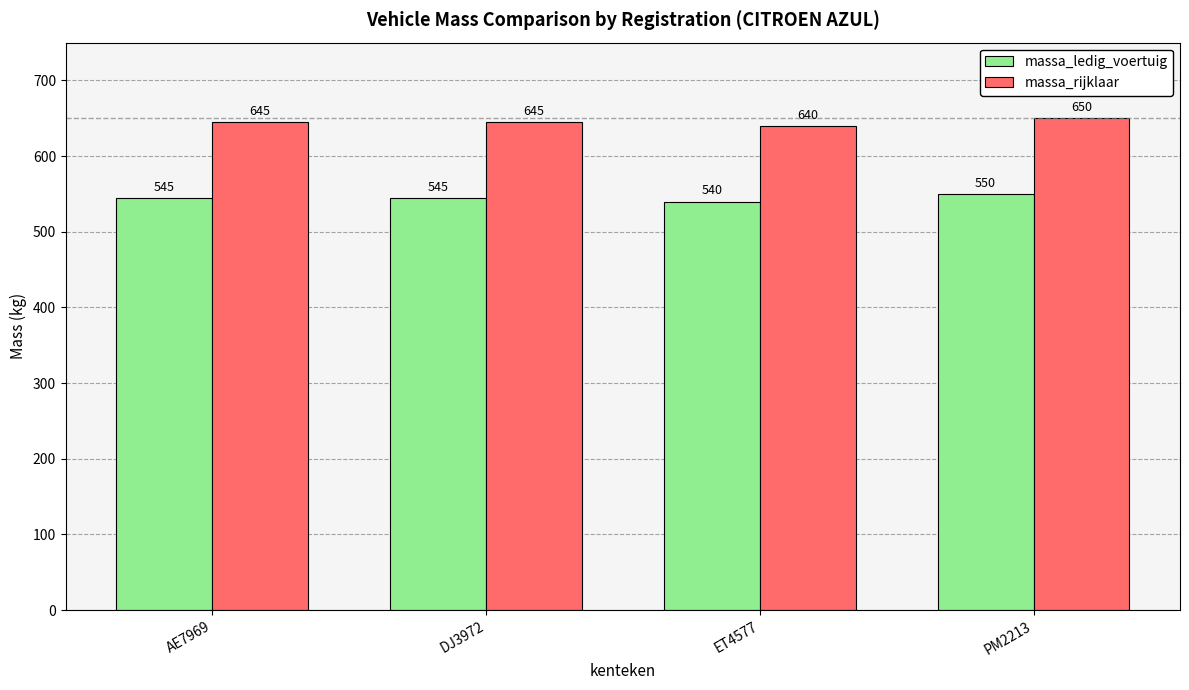

What is the value of the massa_ledig_voertuig bar at the 2nd from the left?

545